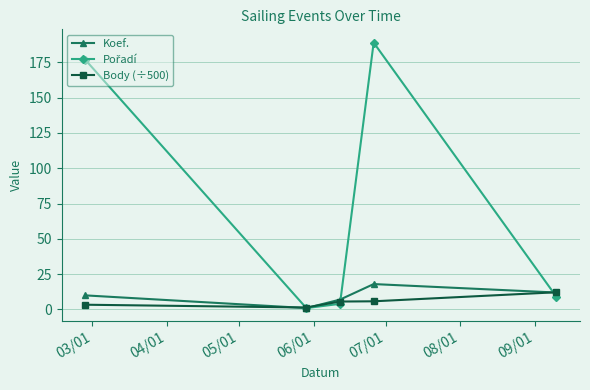

What is the greatest value displayed?

189.0